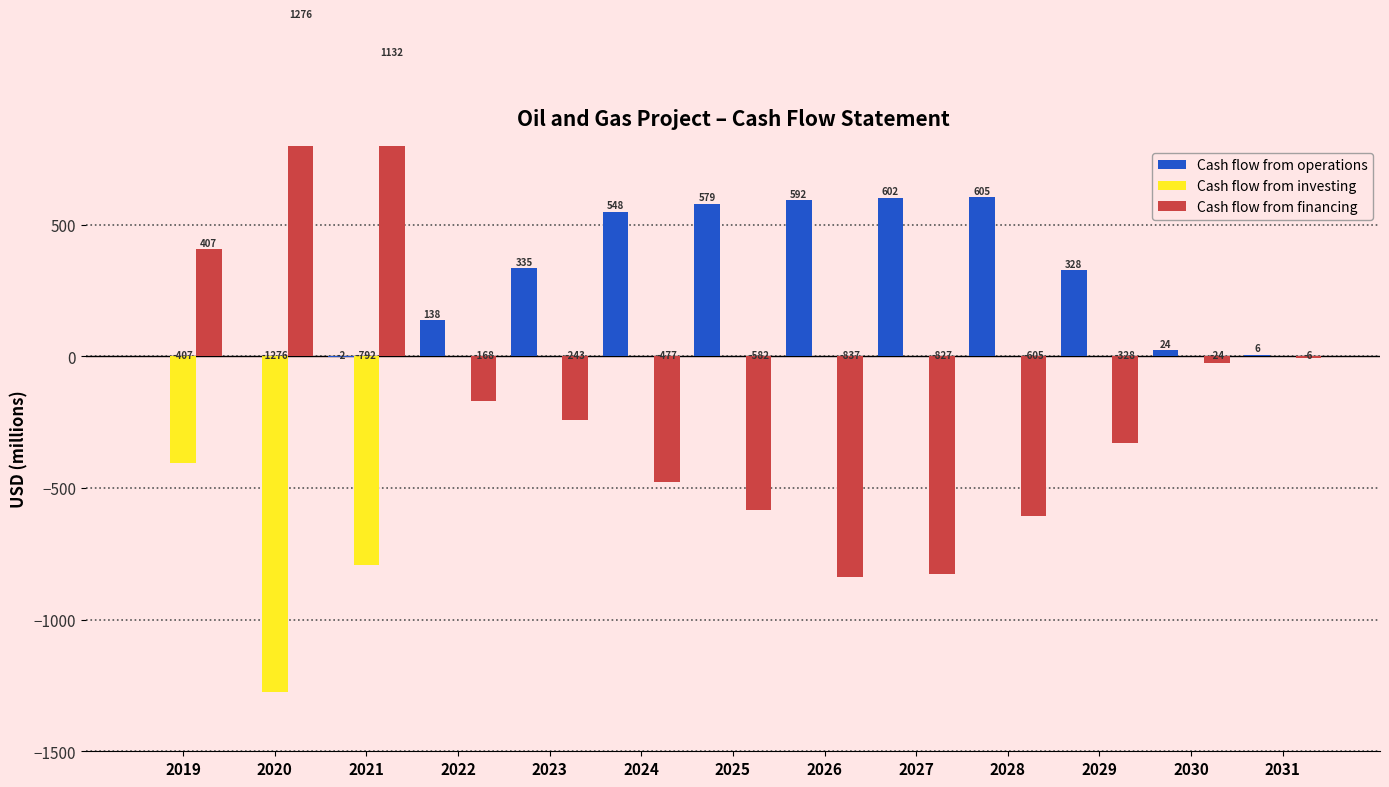

What is the maximum value shown in the chart?

1275.9